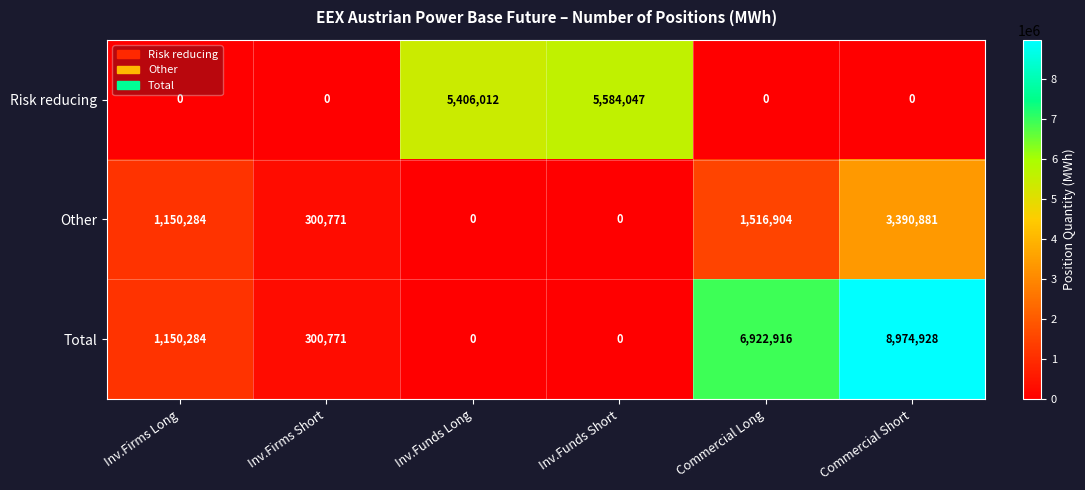

Count the number of data series in this chart.

3